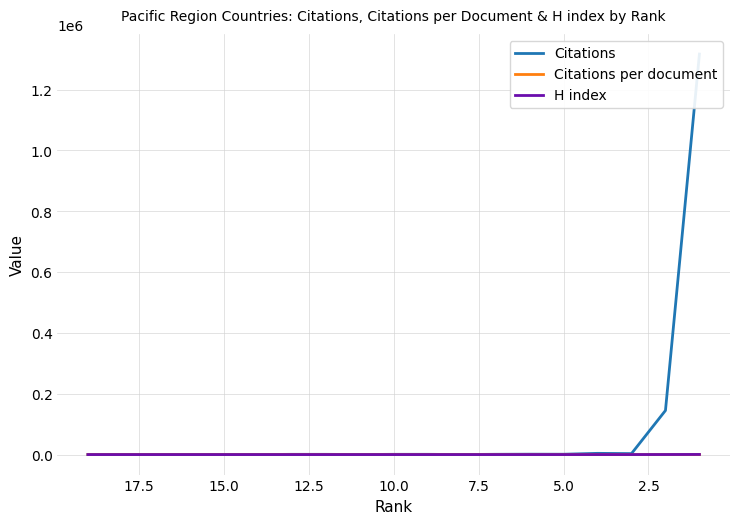

The value of Citations per document at 12.5 is 11.0. True or false?

True